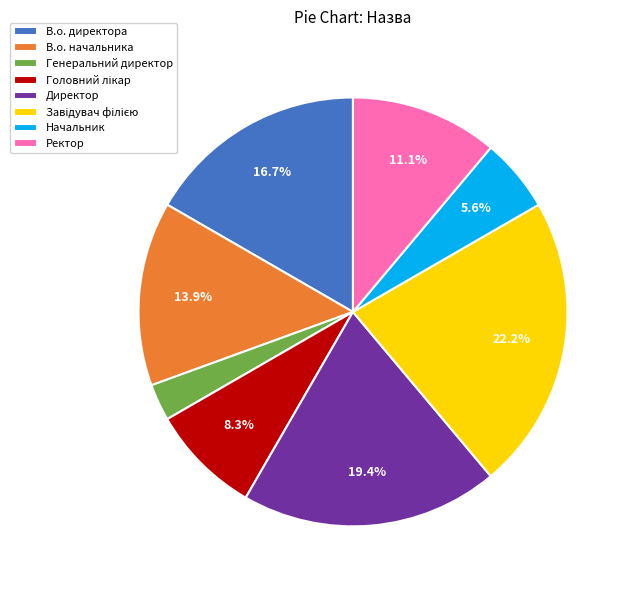

Which slice is the smallest?

Генеральний директор